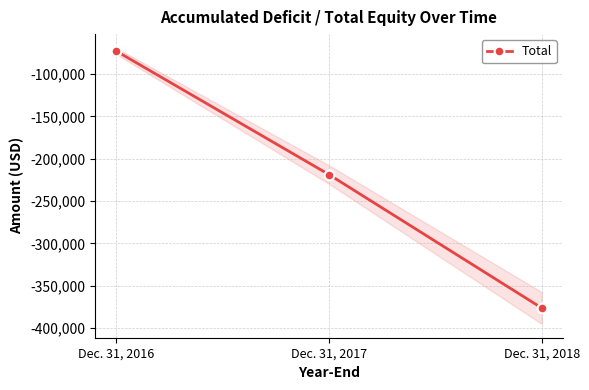

What is the average value?

-222536